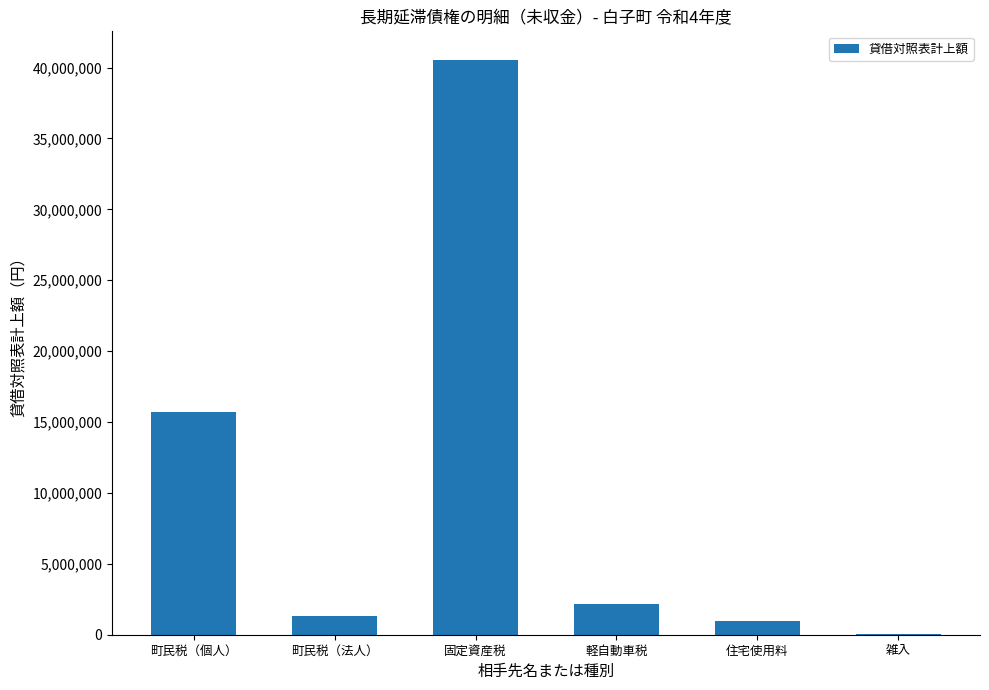

Reading left to right, transcribe all the data shown in this chart.

15740225	1289800	40527410	2191560	938600	85387